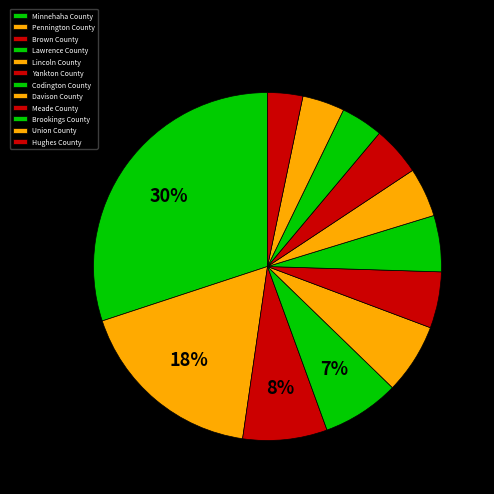

Does Minnehaha County account for over 50% of the chart?

No